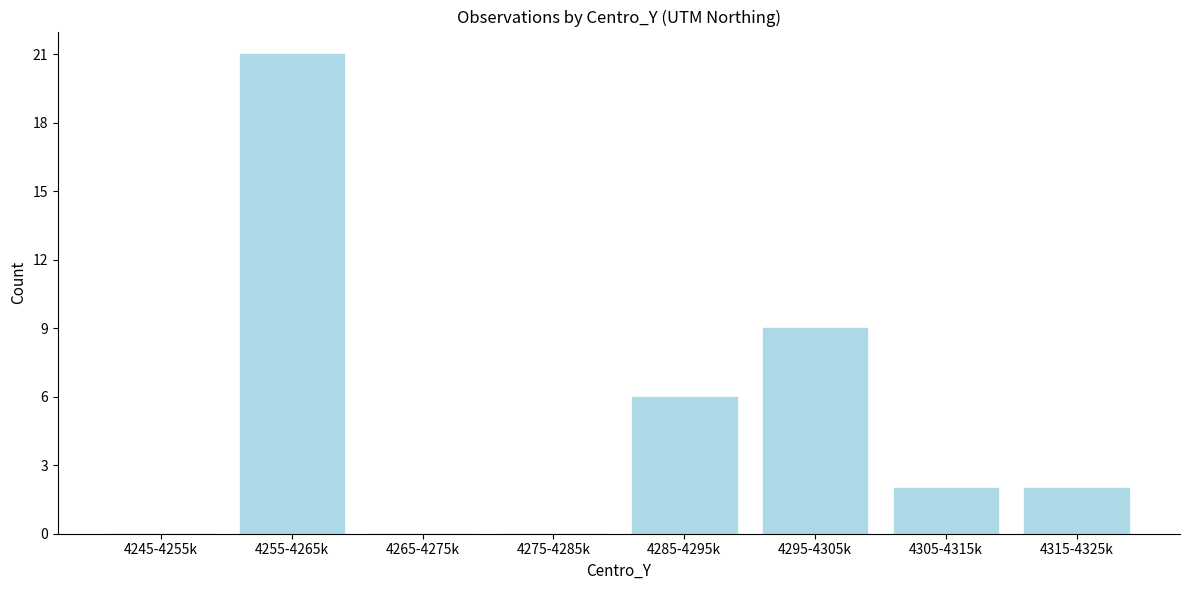

Reading left to right, transcribe all the data shown in this chart.

4245-4255k=0	4255-4265k=21	4265-4275k=0	4275-4285k=0	4285-4295k=6	4295-4305k=9	4305-4315k=2	4315-4325k=2